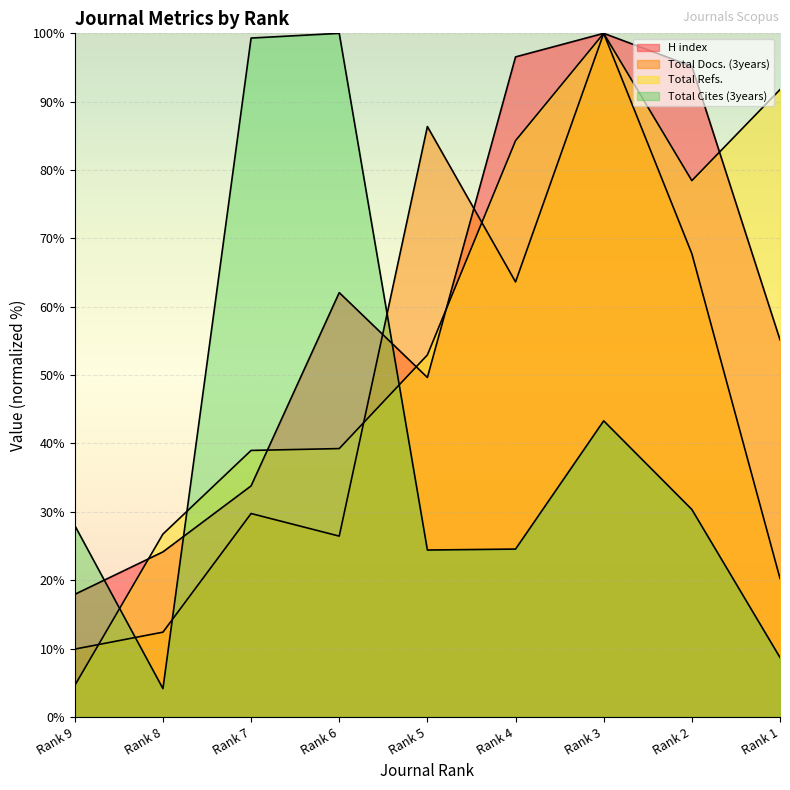

What is the approximate value of H index at Rank 2?

95.2